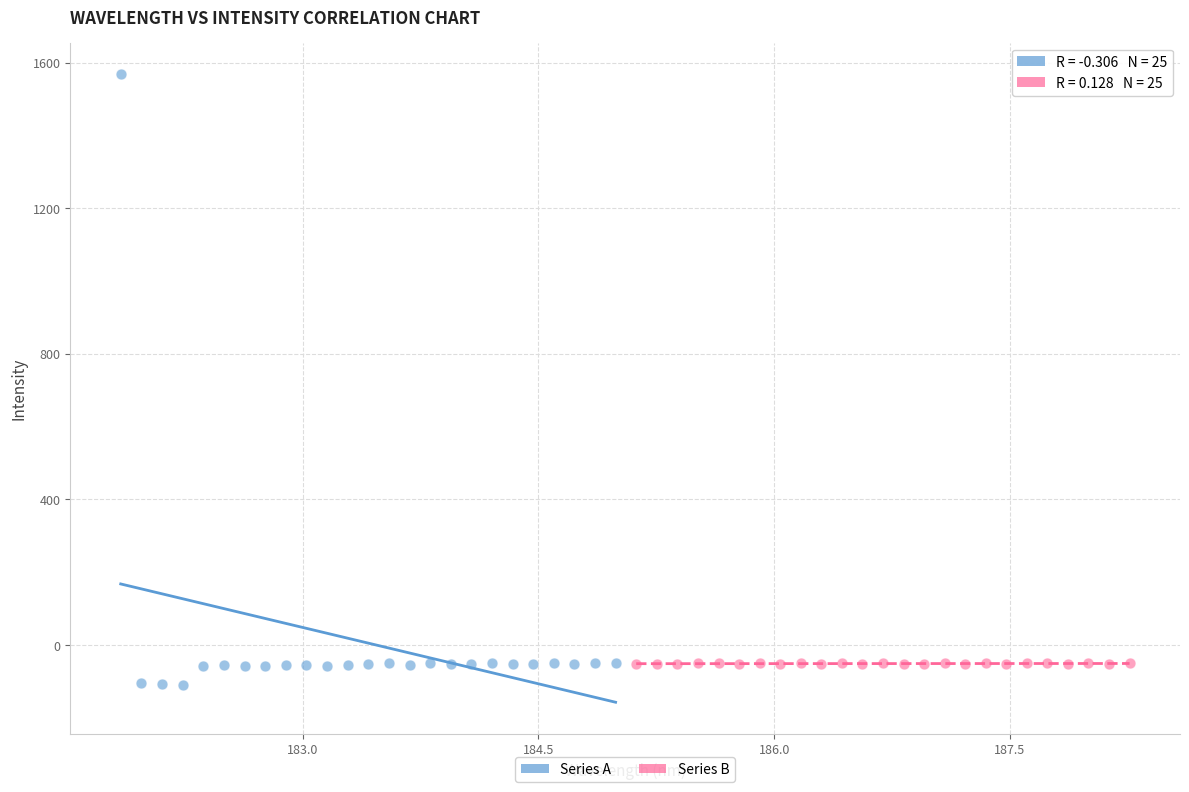

Which series contains the highest Y value?

Series A